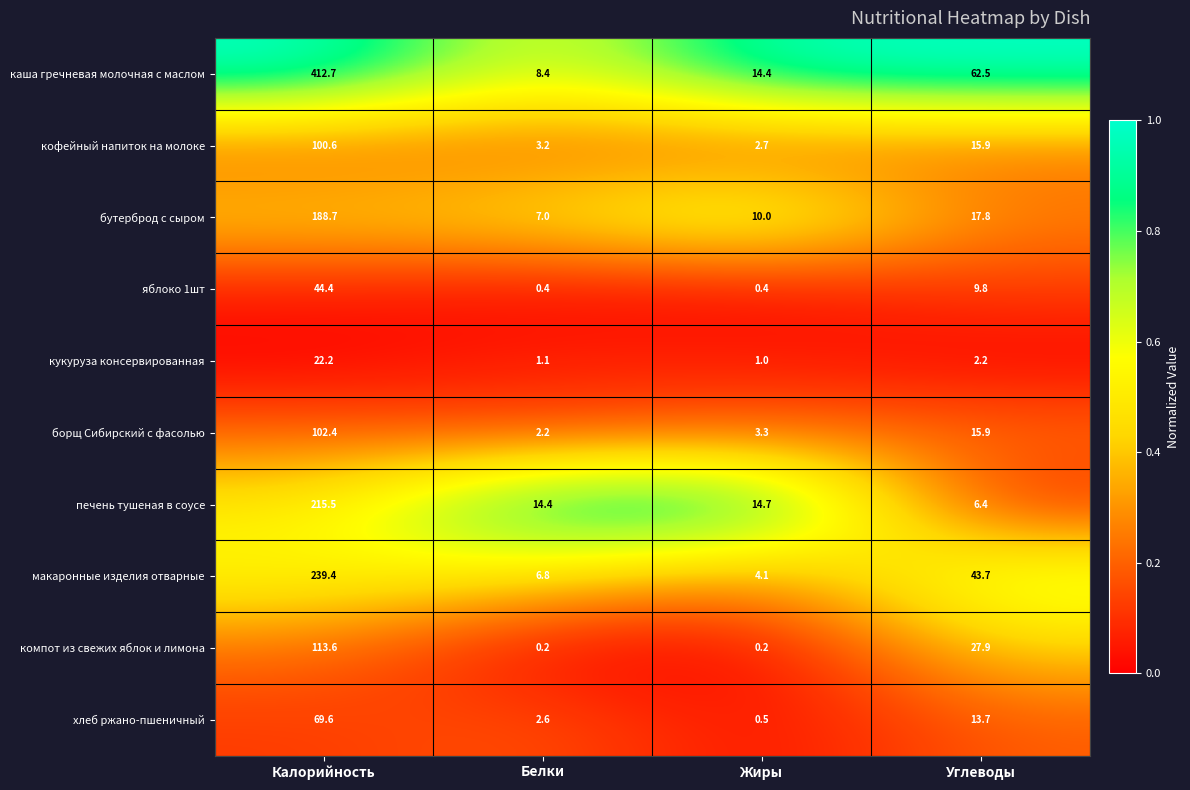

What is the greatest value displayed?

412.7